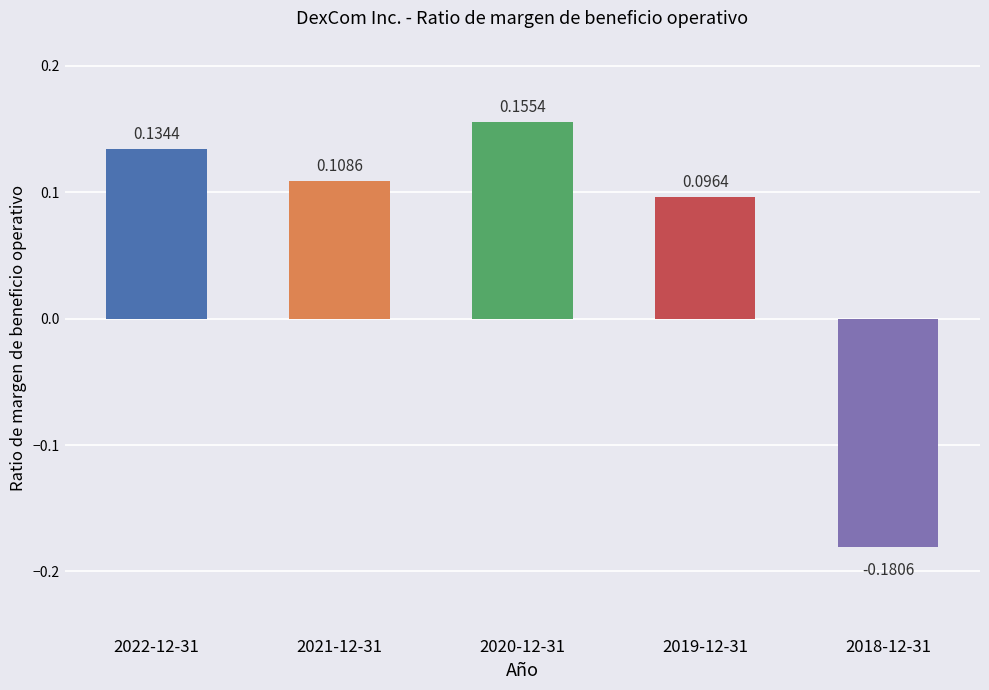

Which has a higher value, 2022-12-31 or 2021-12-31?

2022-12-31